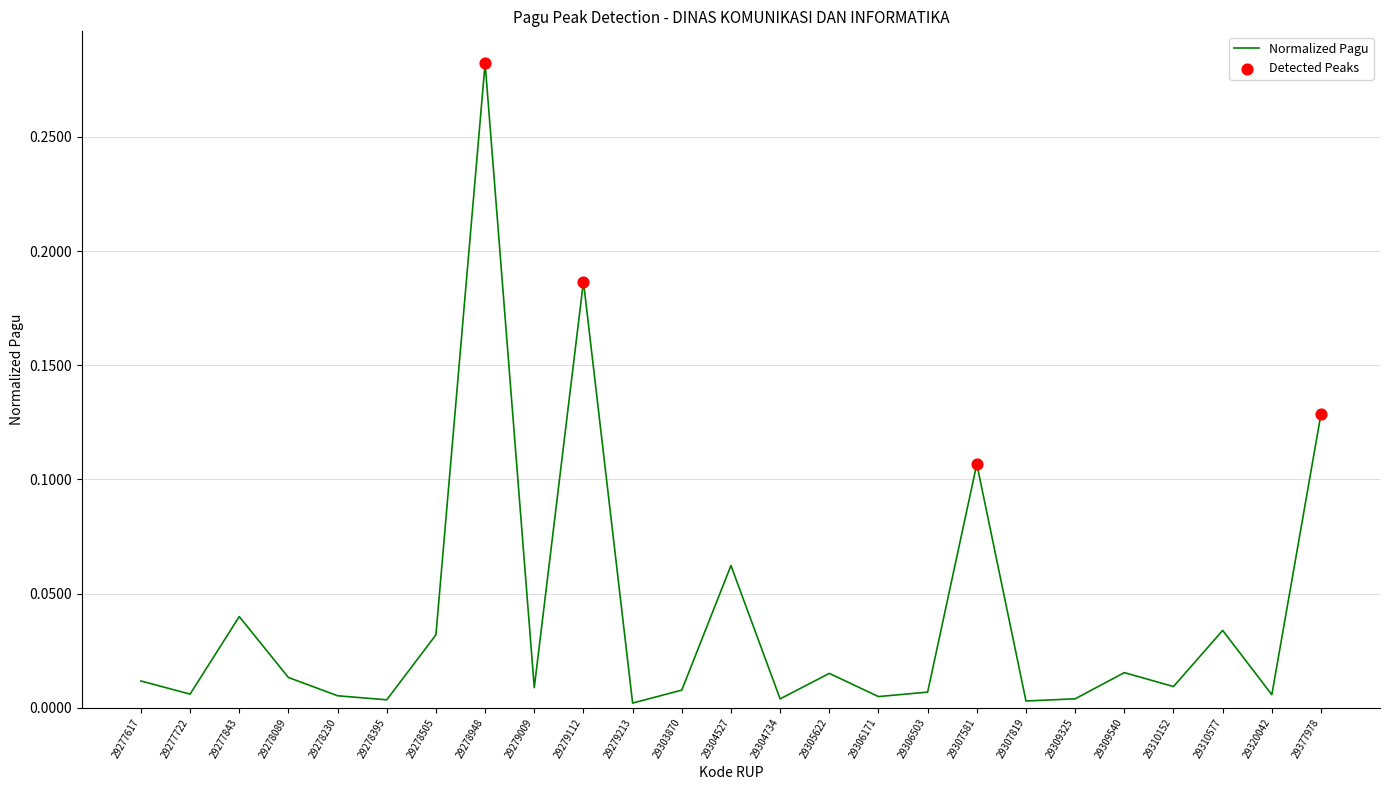

Between 29307581 and 29310577, which is larger?

29307581